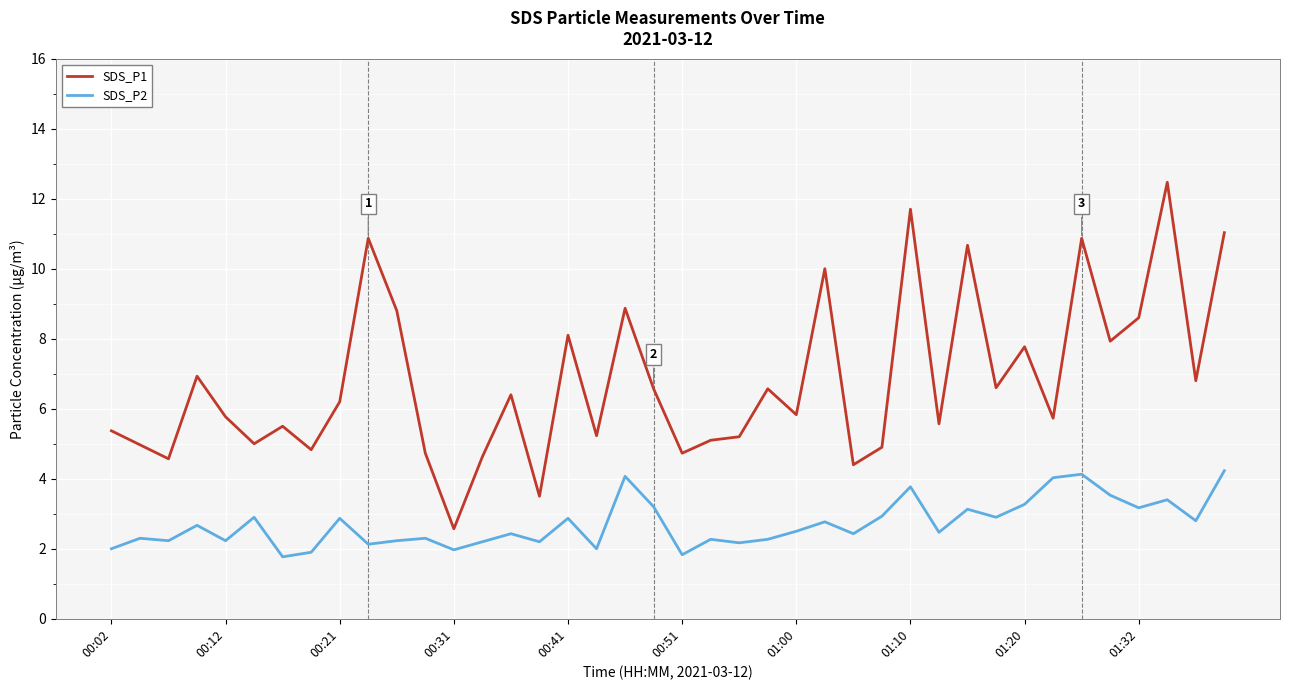

Which series has the largest range (max minus min)?

SDS_P1